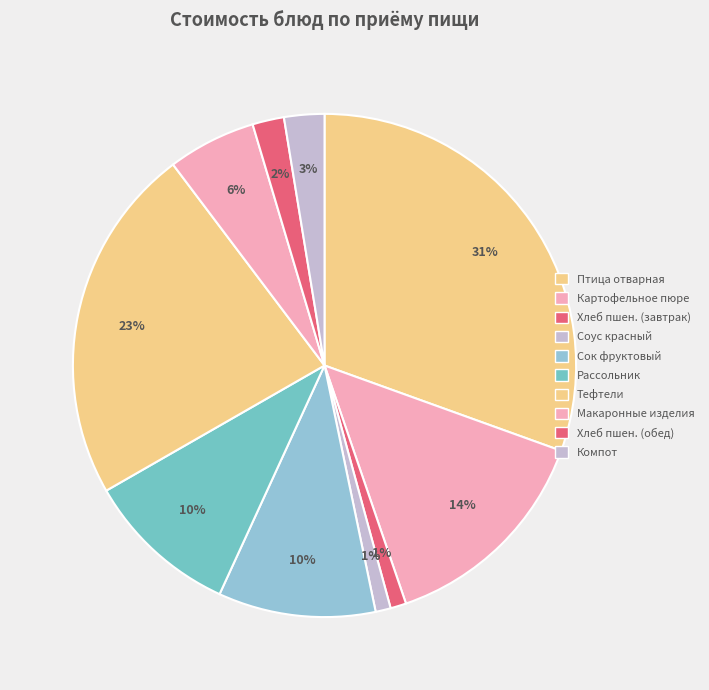

Count the number of slices in the pie.

10